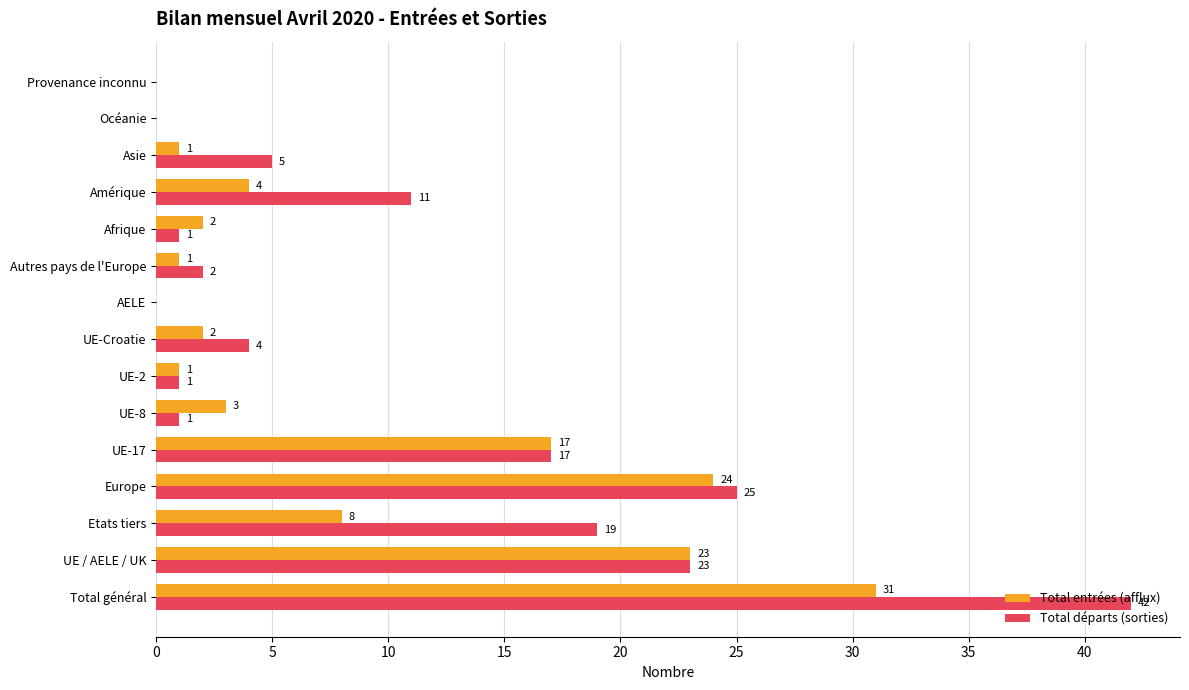

The value of Total entrées (afflux) at UE-17 is 25. True or false?

False